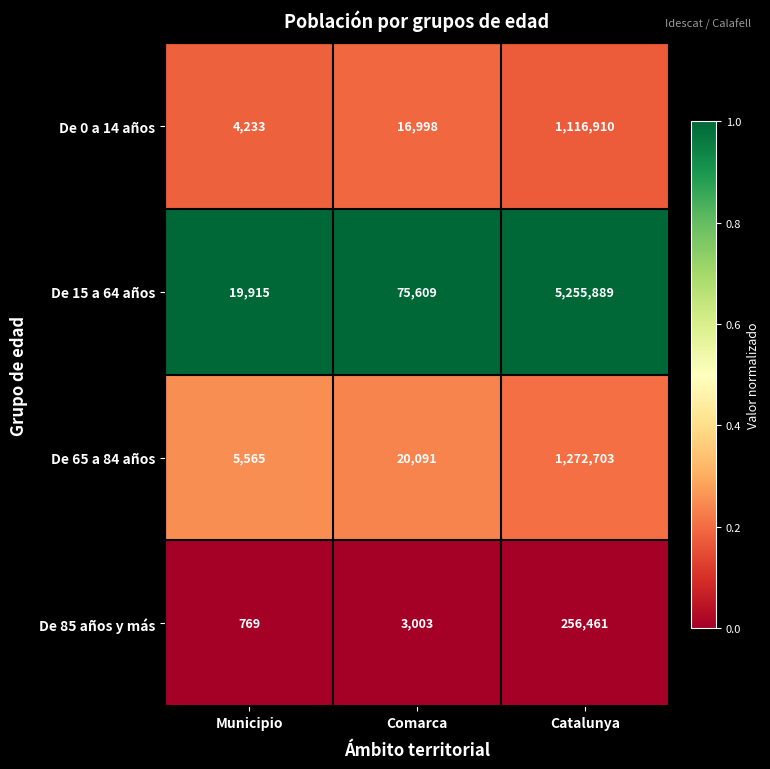

What is the approximate value of De 0 a 14 años at Catalunya?

1116910